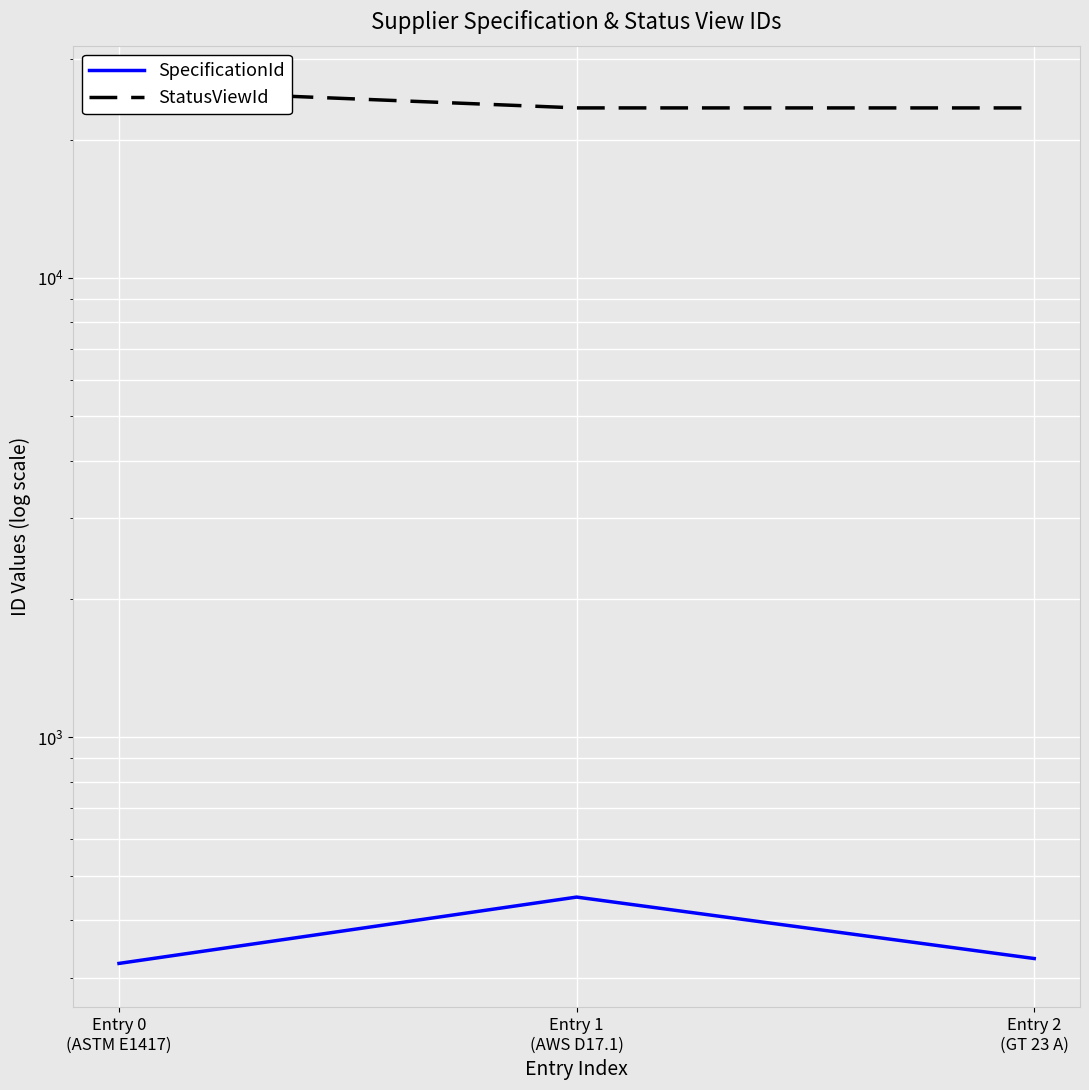

What is the average value of the SpecificationId series?

367